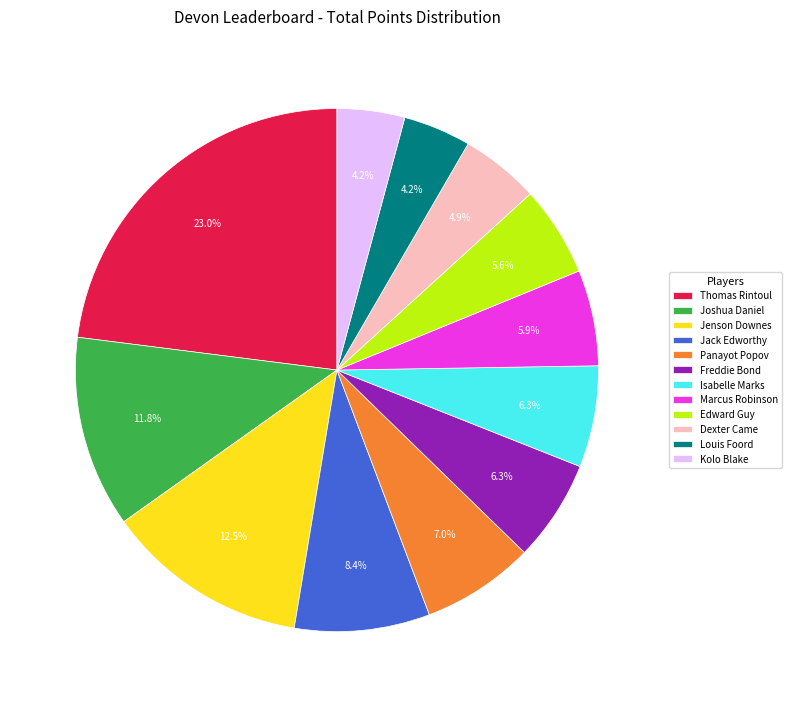

The Marcus Robinson slice represents 15% of the pie. True or false?

False